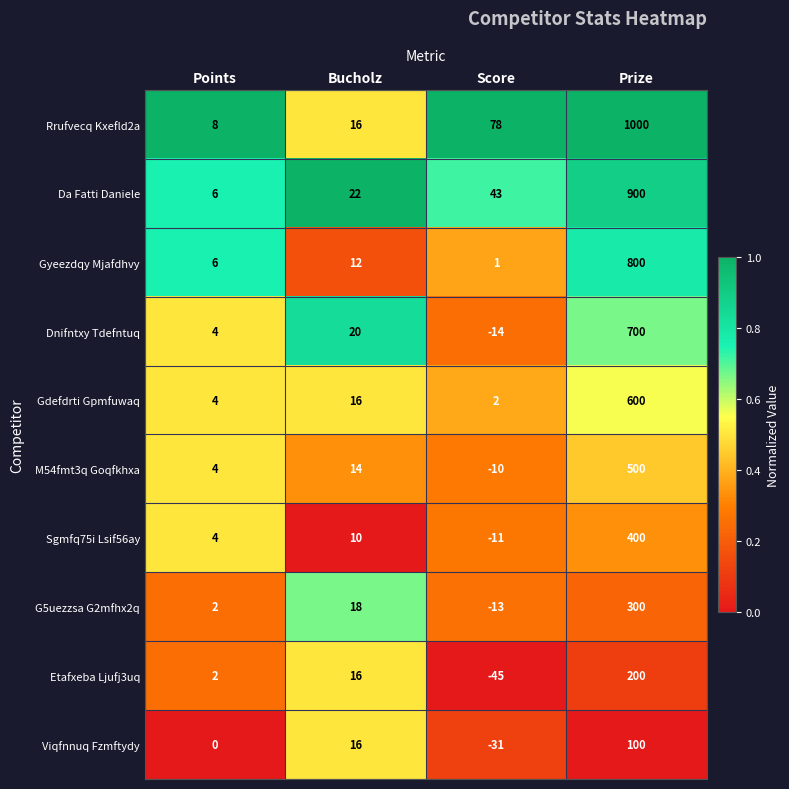

What is the difference between the maximum and minimum values in the Gyeezdqy Mjafdhvy series?

799